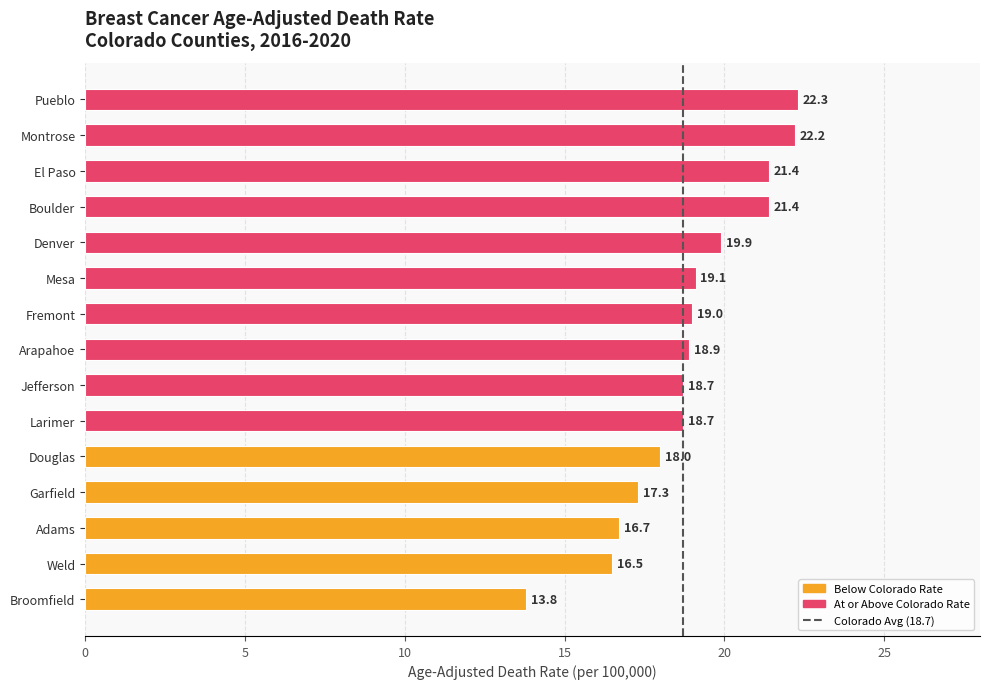

Reading bottom to top, transcribe all the data shown in this chart.

Broomfield=13.8	Weld=16.5	Adams=16.7	Garfield=17.3	Douglas=18.0	Larimer=18.7	Jefferson=18.7	Arapahoe=18.9	Fremont=19.0	Mesa=19.1	Denver=19.9	Boulder=21.4	El Paso=21.4	Montrose=22.2	Pueblo=22.3